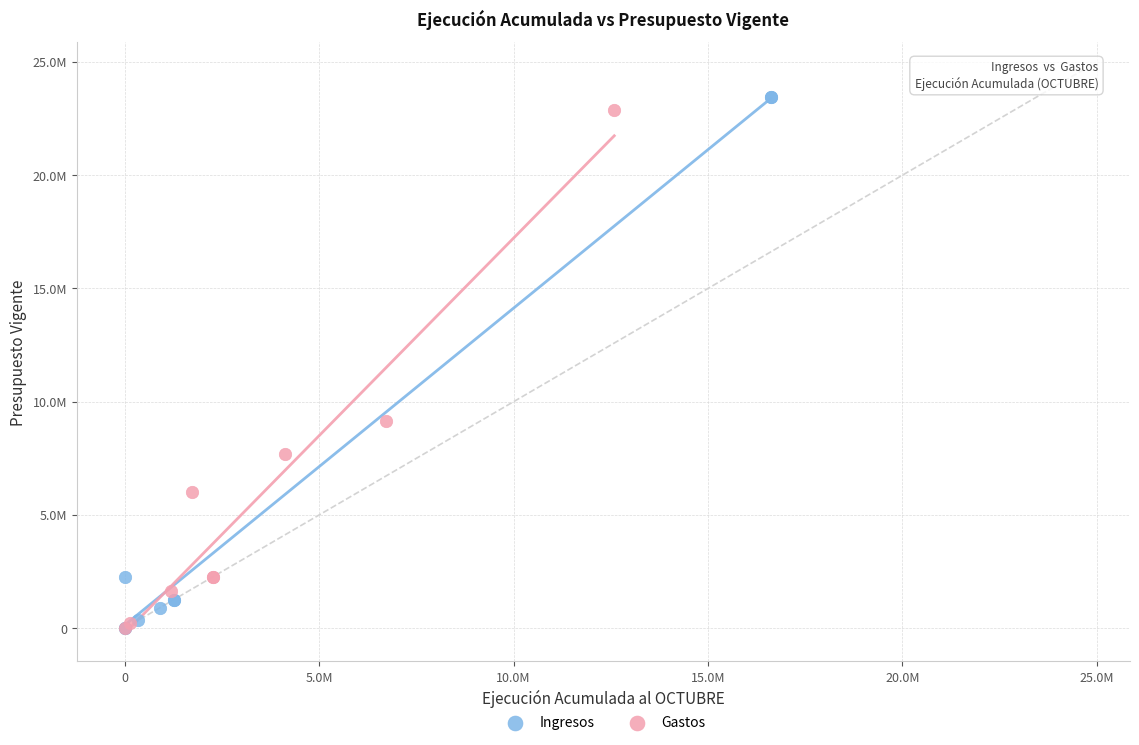

What are all the series names shown in the legend?

Ingresos, Gastos